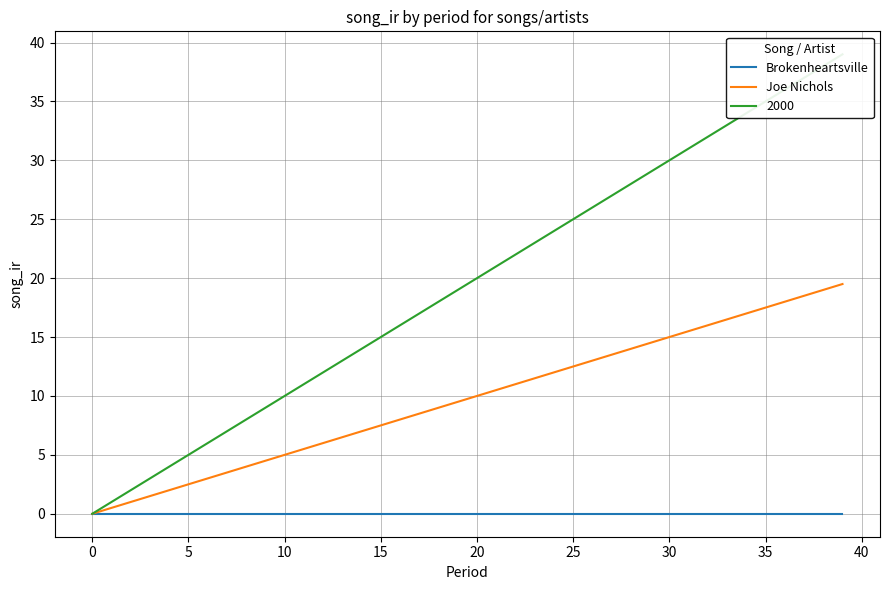

The Joe Nichols series shows 19.0 at 38. True or false?

True